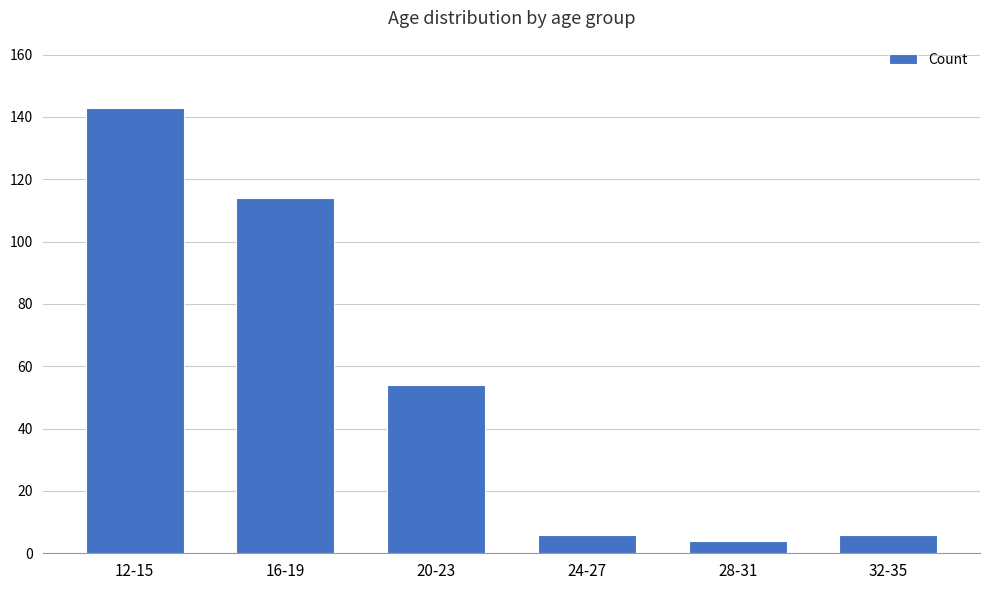

Reading left to right, transcribe all the data shown in this chart.

143	114	54	6	4	6